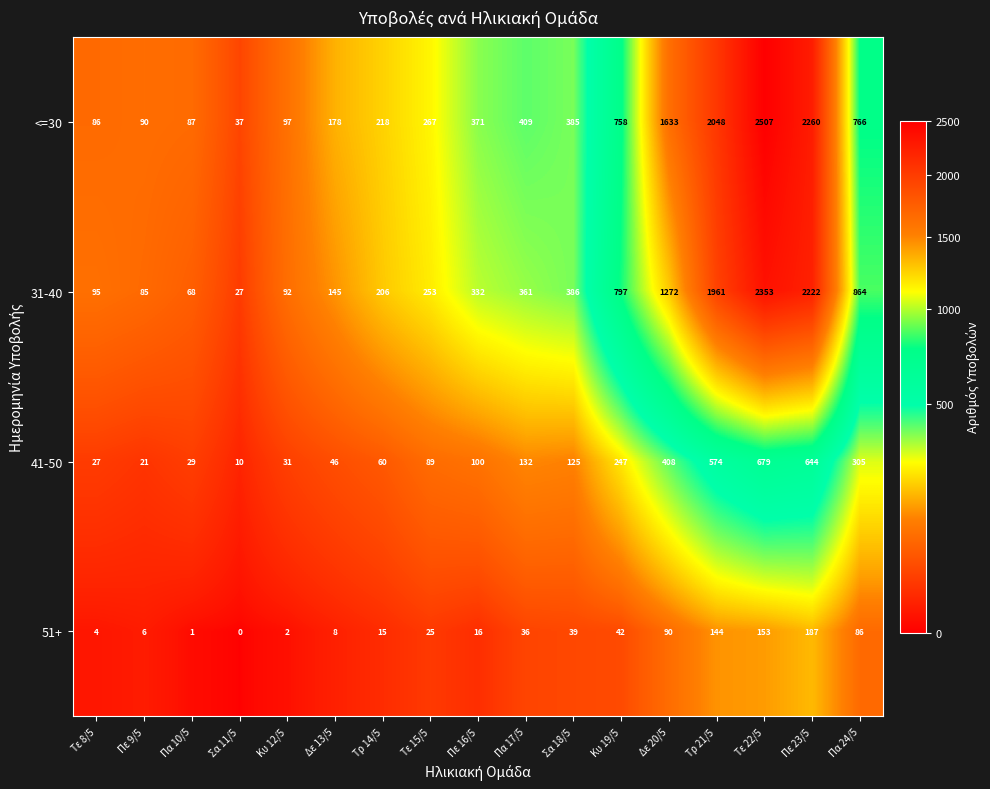

At which label is <=30 closest to 1272?

Δε 20/5